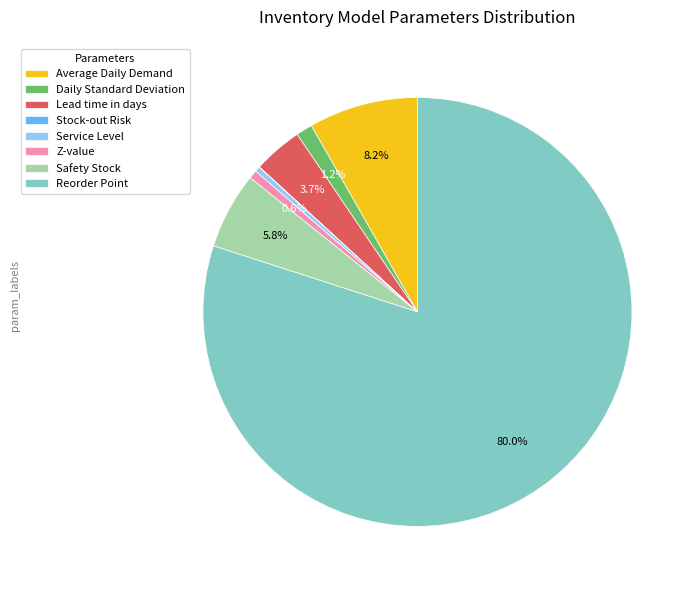

Which category has the biggest portion of the pie?

Reorder Point